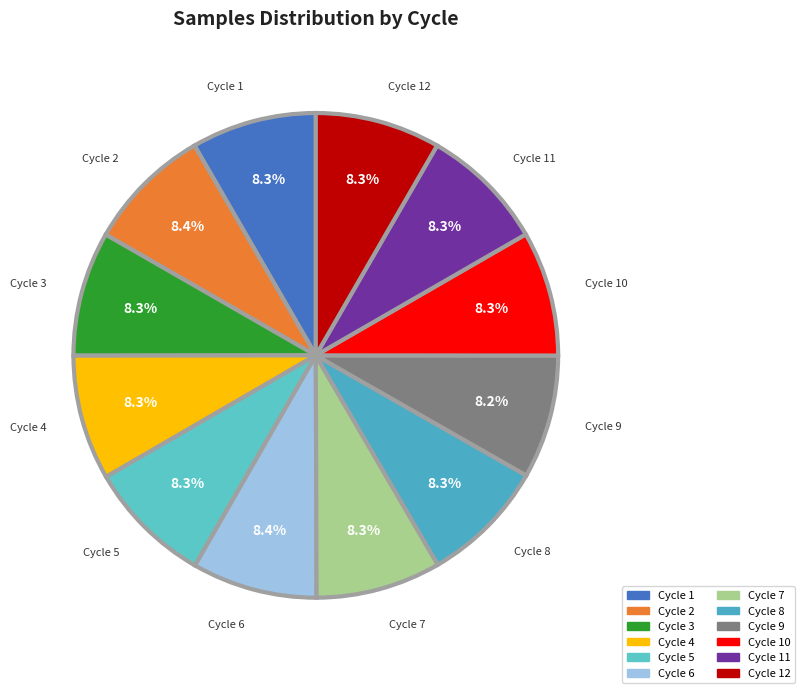

To the nearest percent, what is the average slice percentage?

8%